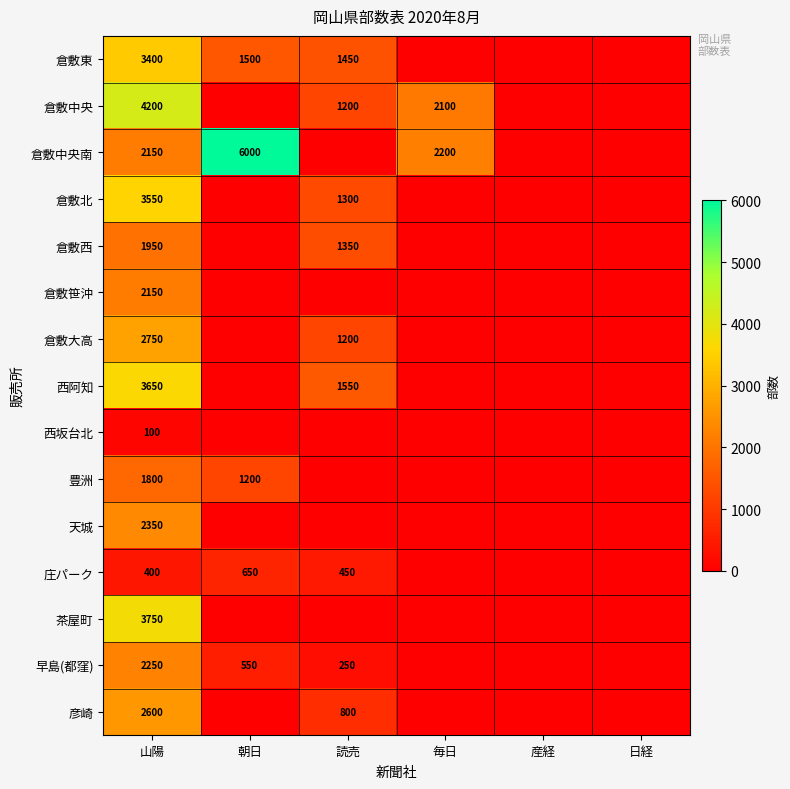

Which label corresponds to the largest value in the chart?

朝日